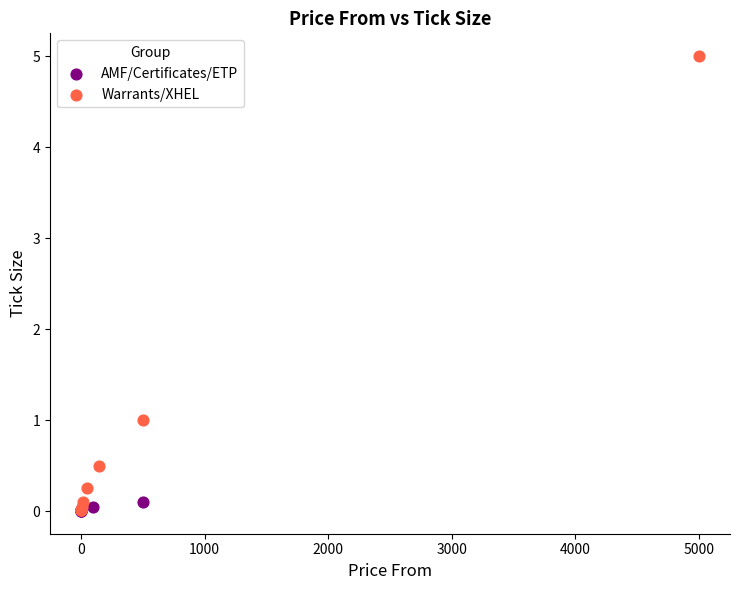

Which series reaches the maximum Y coordinate?

Warrants/XHEL